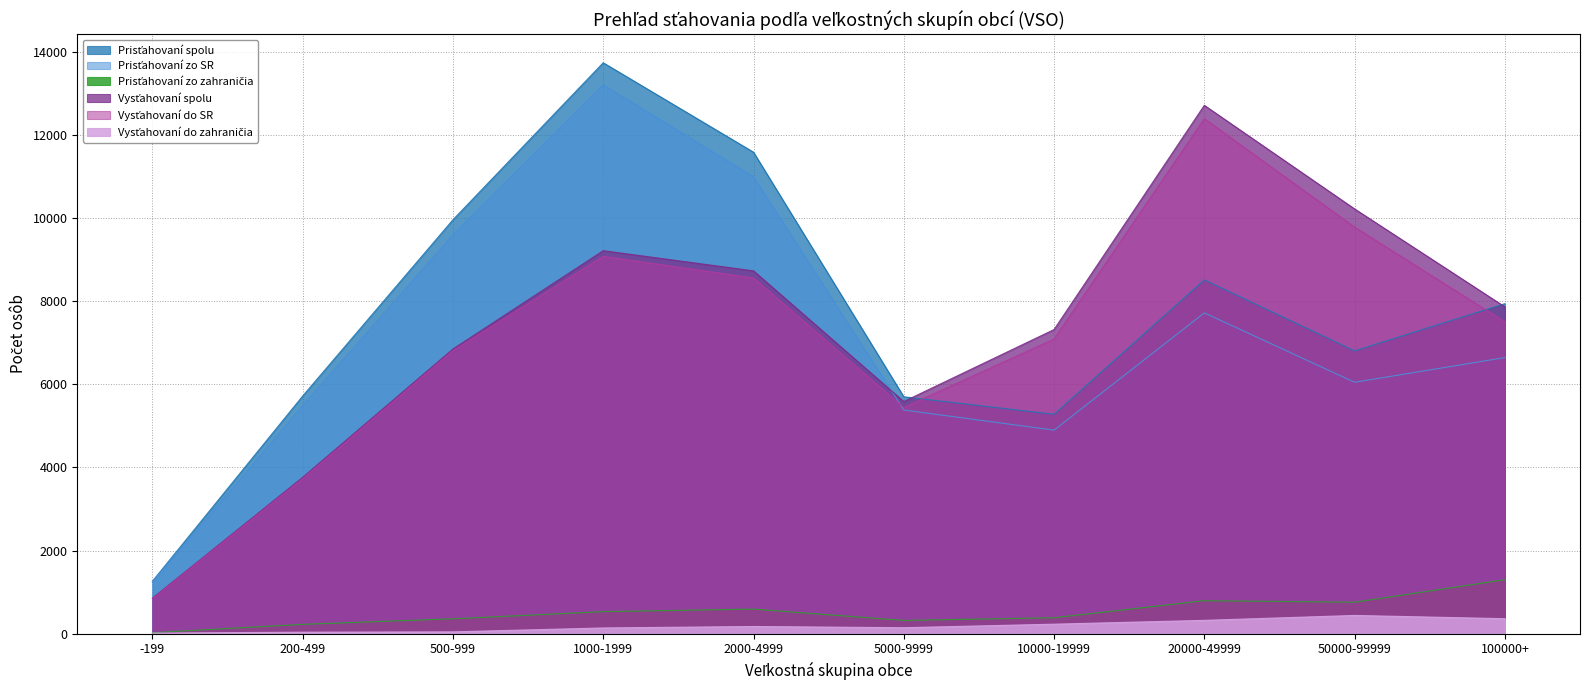

At which label does Vysťahovaní do SR first exceed 7504?

1000-1999